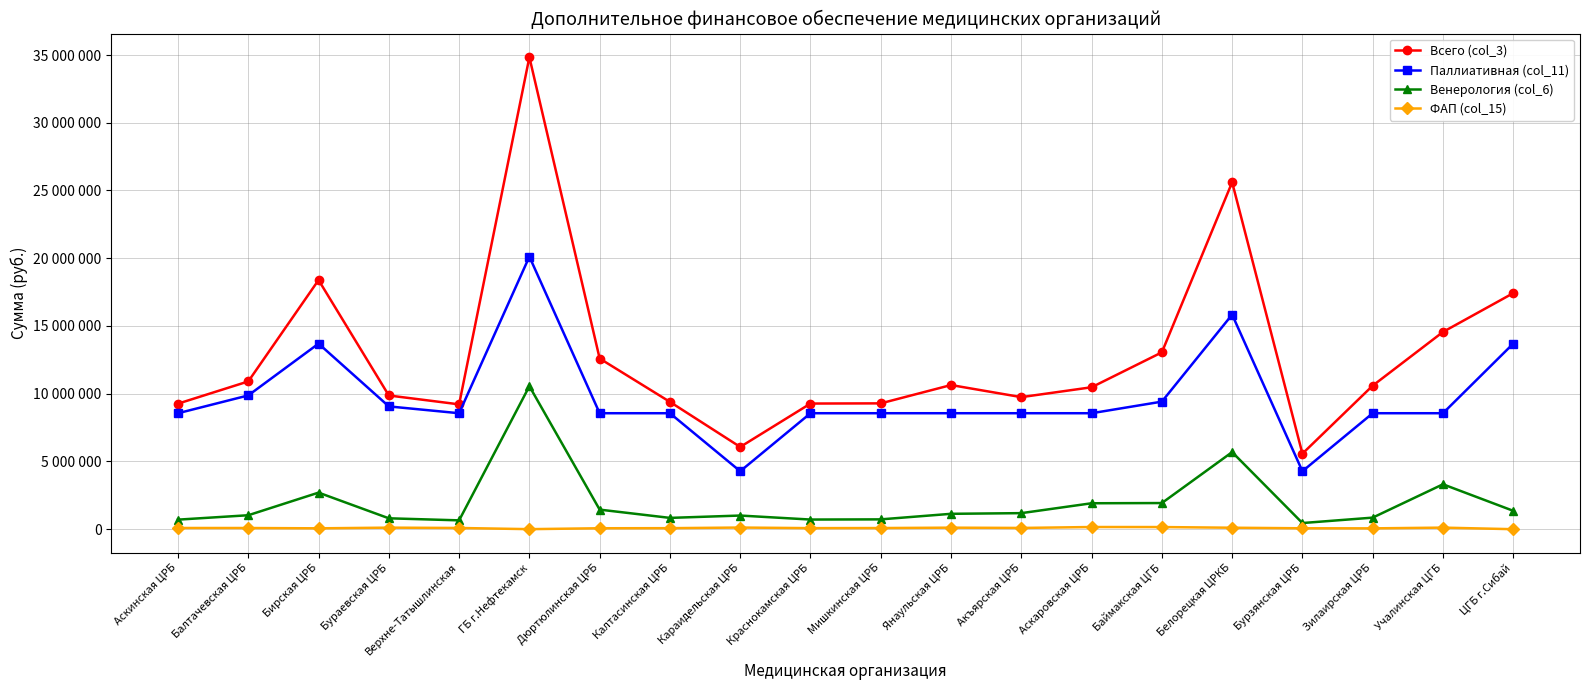

The value of Всего (col_3) at ЦГБ г.Сибай is 17423416. True or false?

True